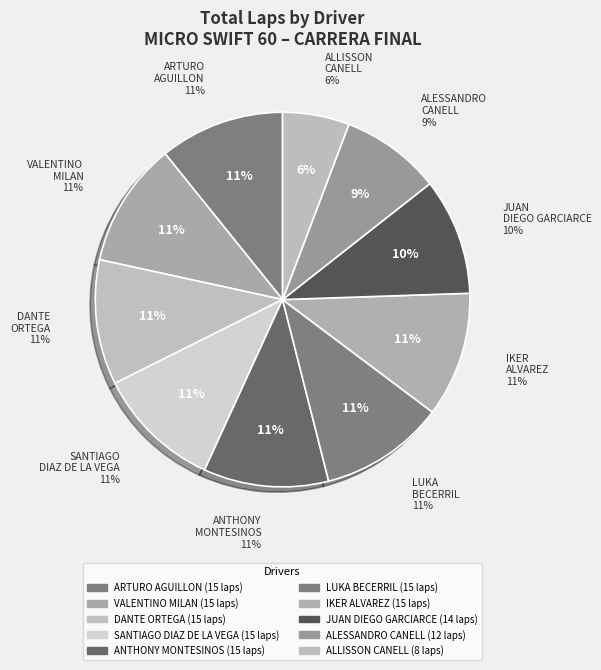

Between IKER ALVAREZ and VALENTINO MILAN, which is larger?

IKER ALVAREZ